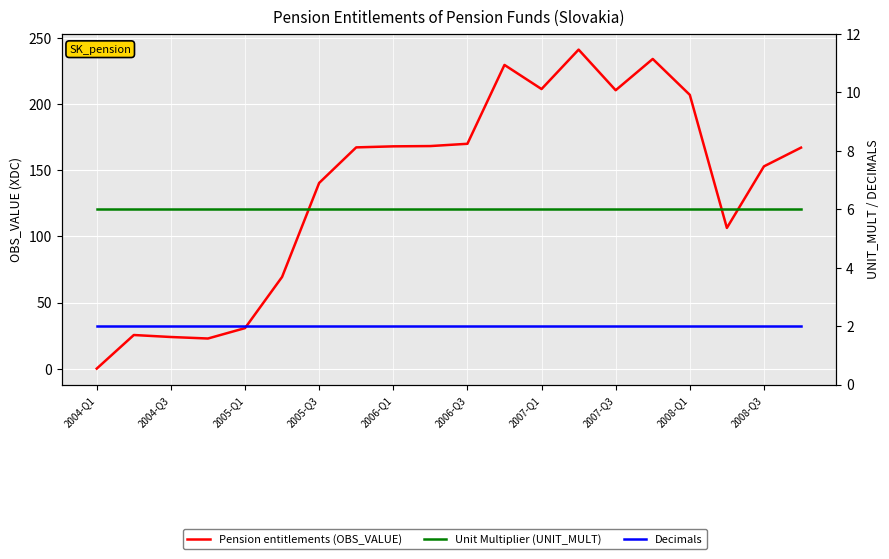

At how many categories does at least one series exceed 200?

6